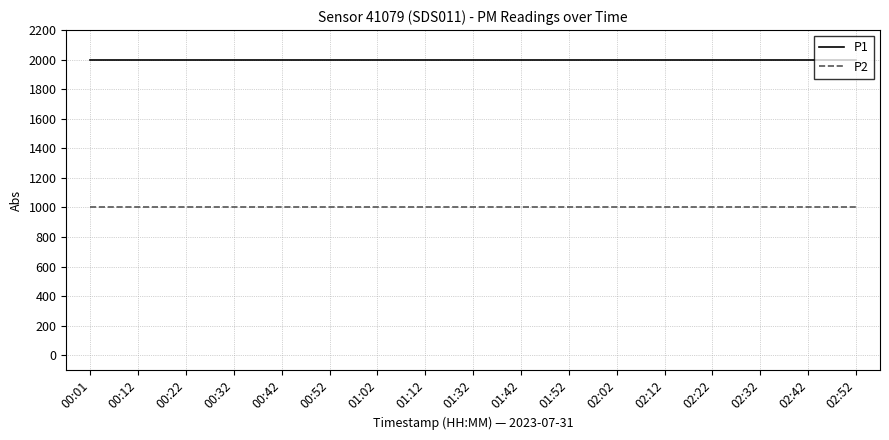

Rank the series at 01:32 from lowest to highest value.

P2, P1